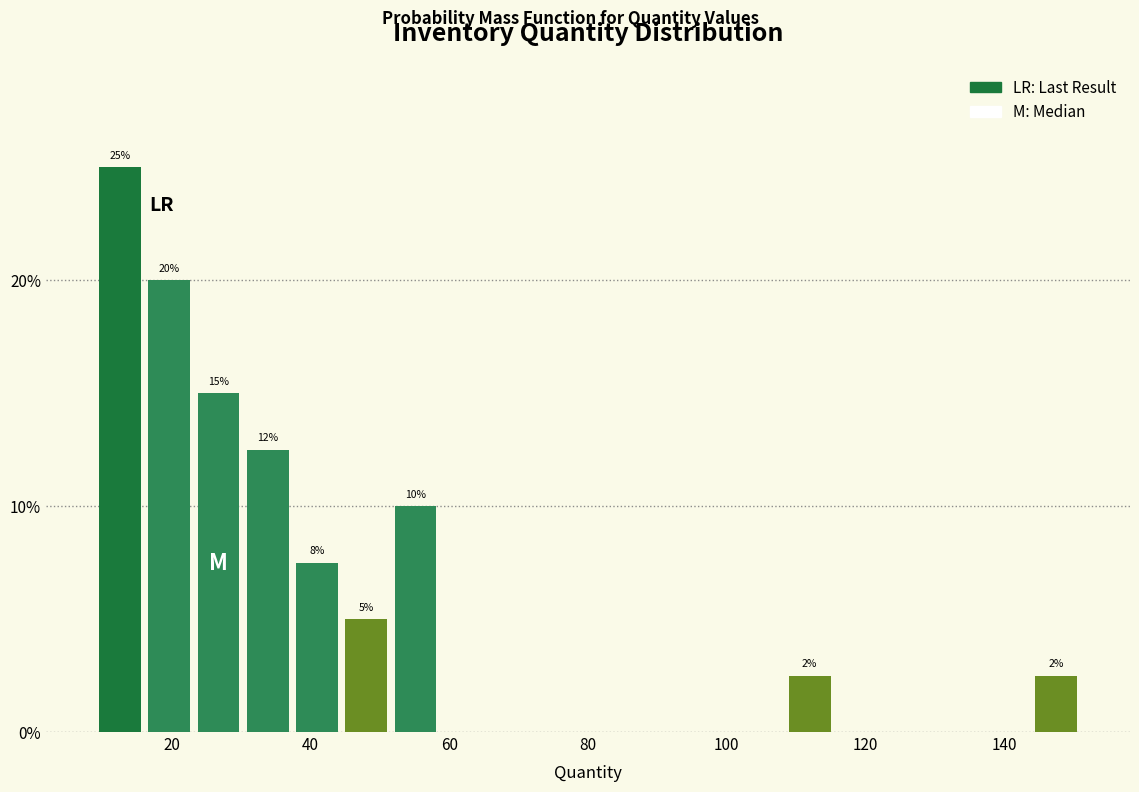

Read against the x-axis, roughly where is the centre of the tallest bar?

12